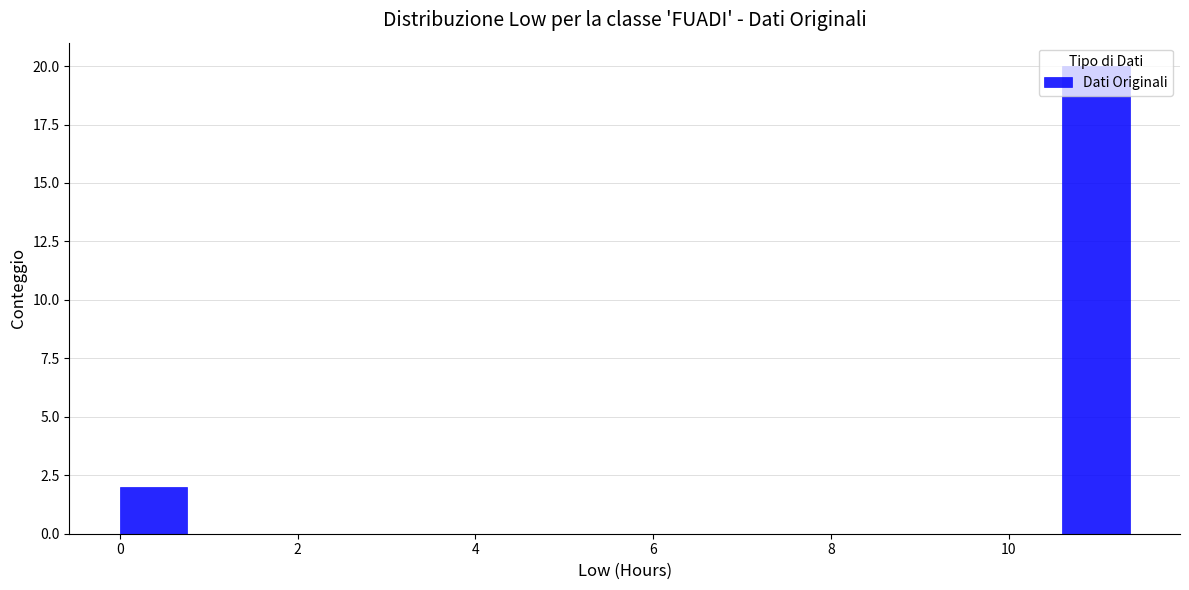

Read against the x-axis, roughly where is the centre of the tallest bar?

11.0